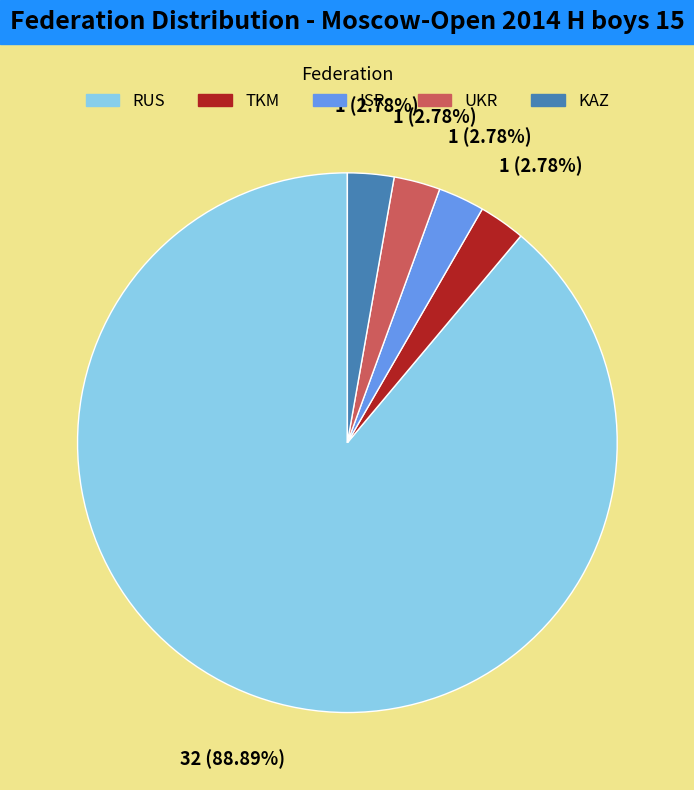

What is the largest slice in the pie chart?

RUS